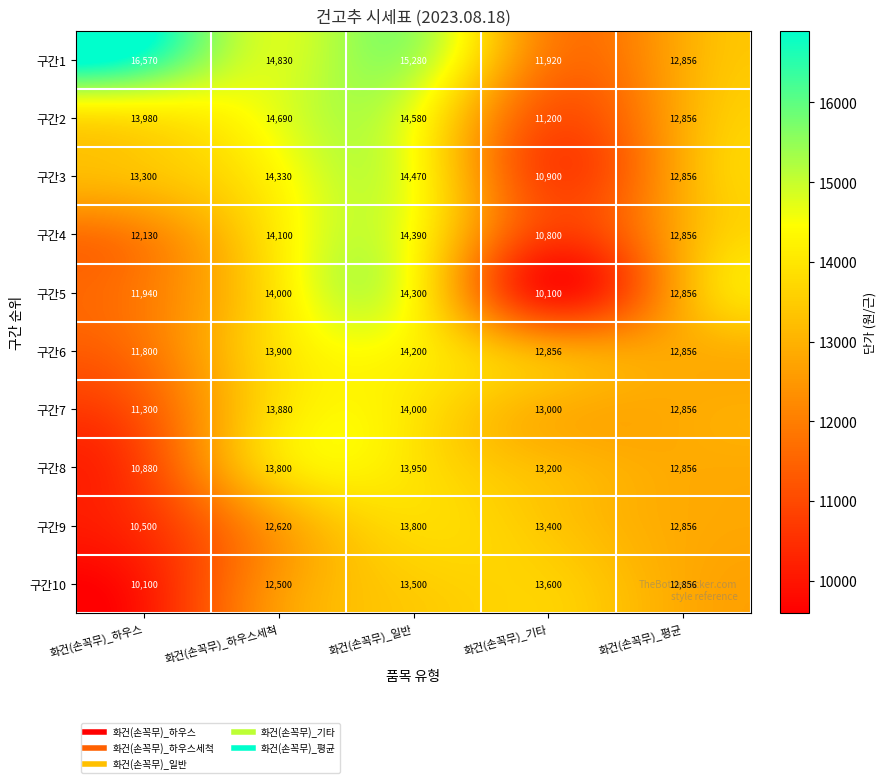

What is the difference between the maximum and second lowest values in the 구간3 series?

1614